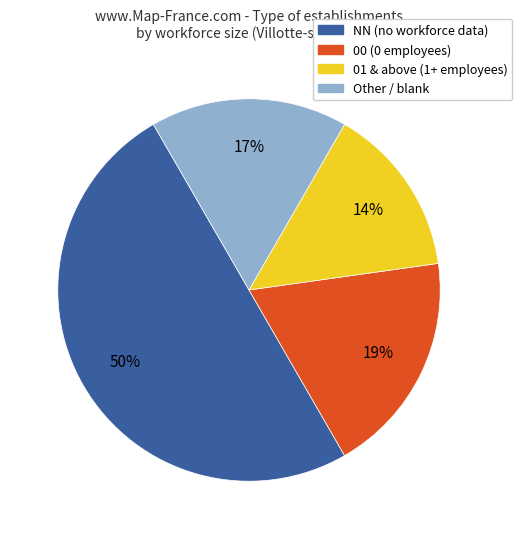

Which category has the biggest portion of the pie?

NN (no workforce data)